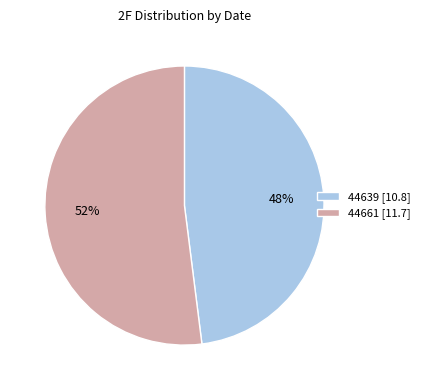

To the nearest percent, what portion does 44661 represent?

52%